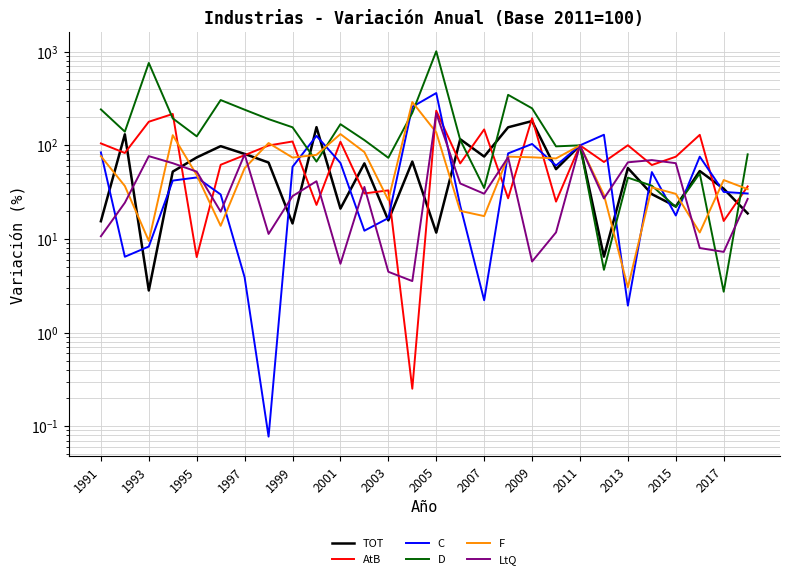

What is the difference between the maximum and minimum values in the F series?

287.2